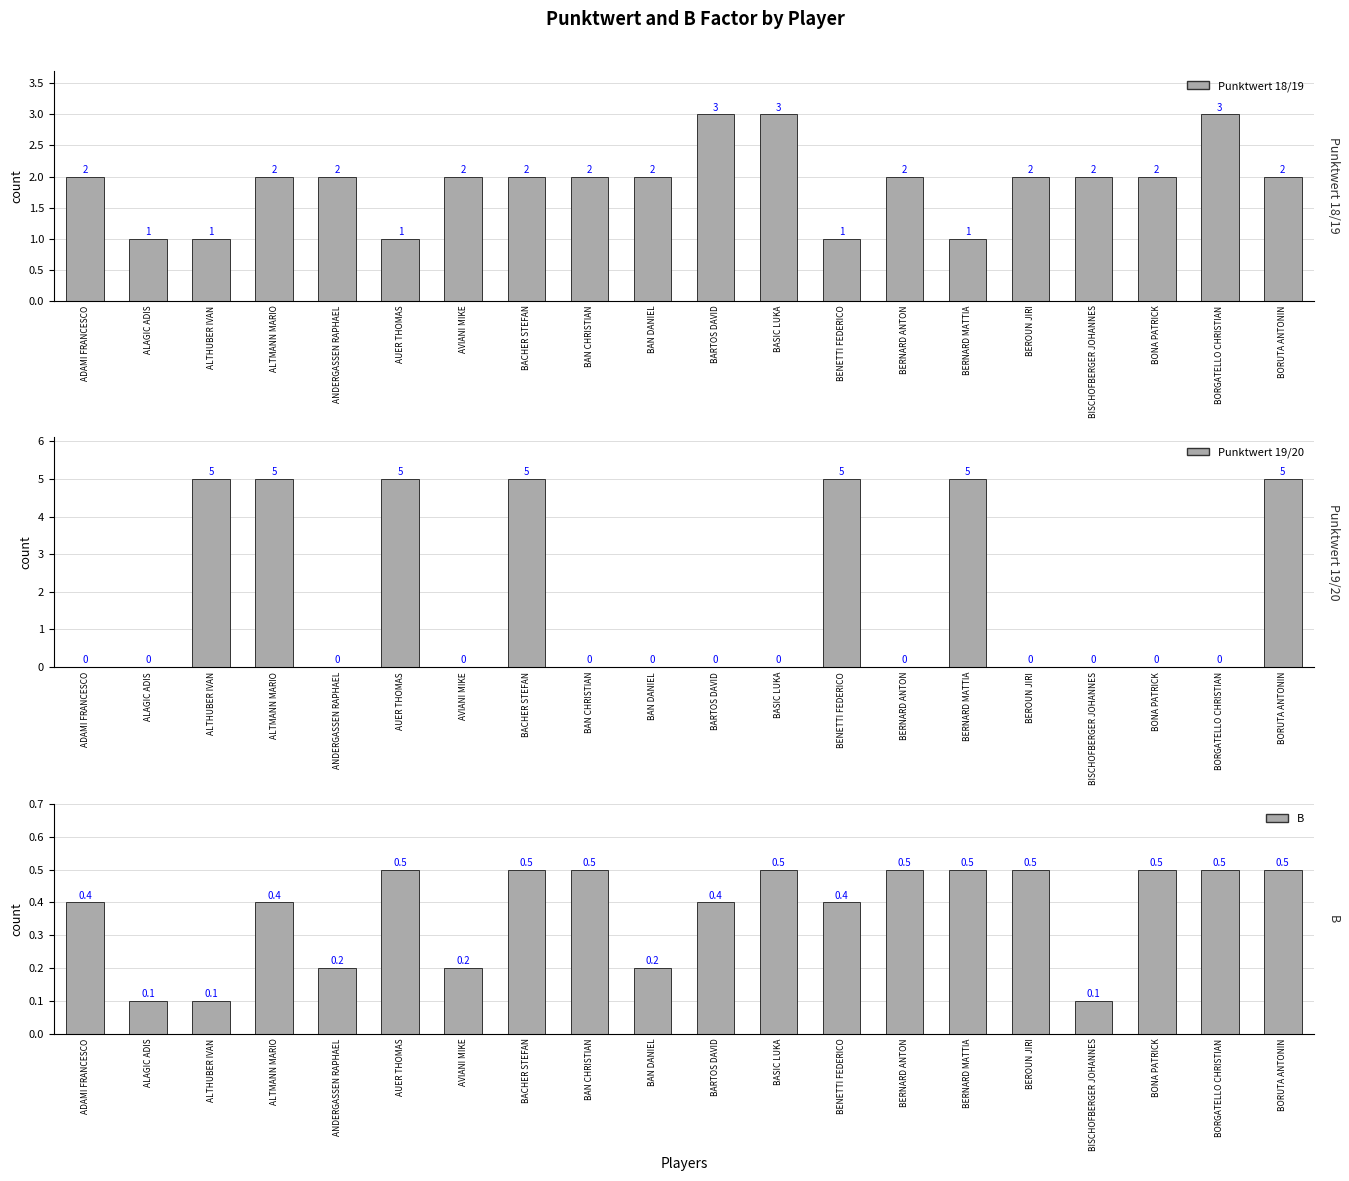

What is the sum of all Punktwert 18/19 values?

38.0